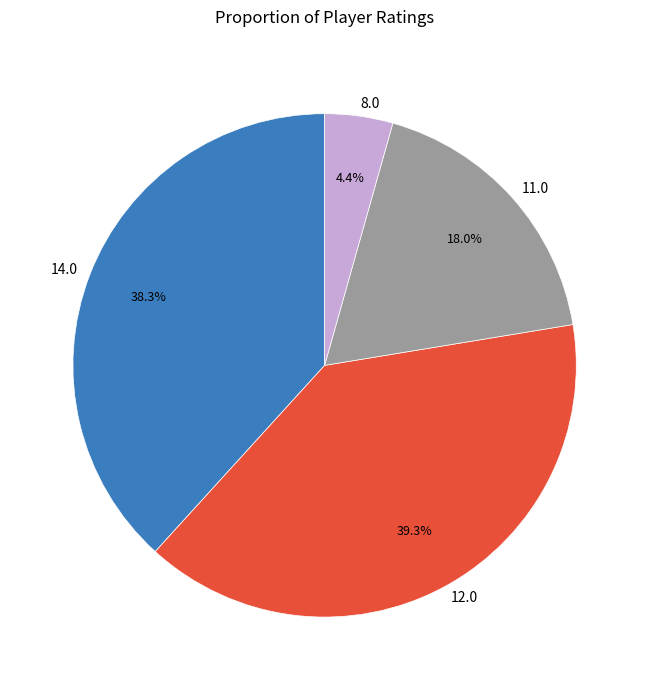

Combined, do 11.0 and 12.0 account for over 50%?

Yes